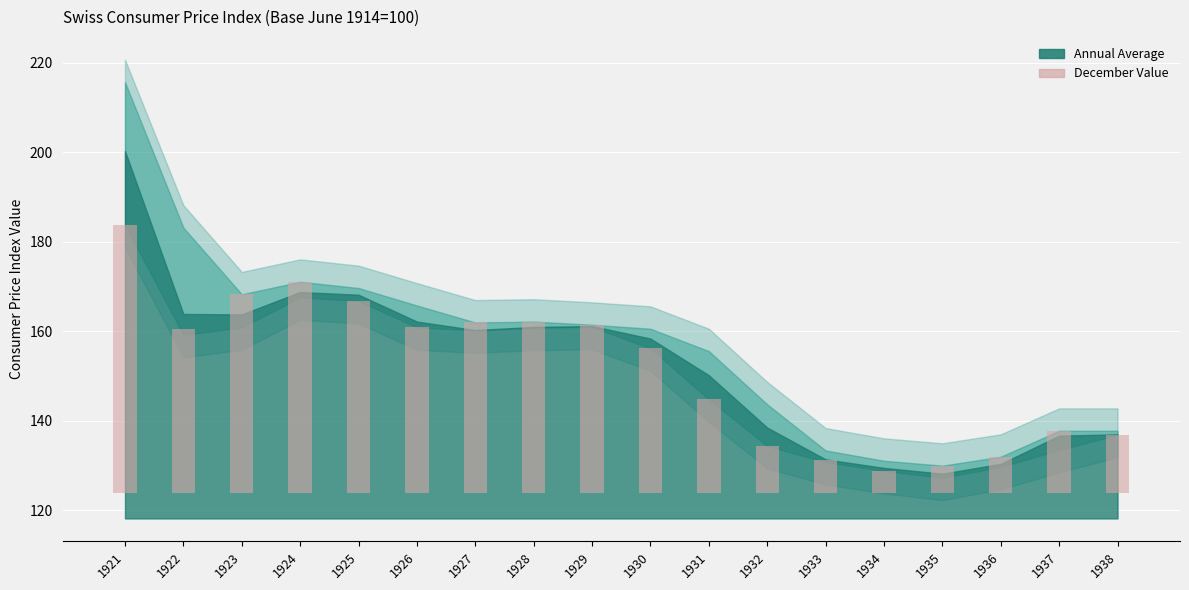

At which label is the value closest to 32?

1930